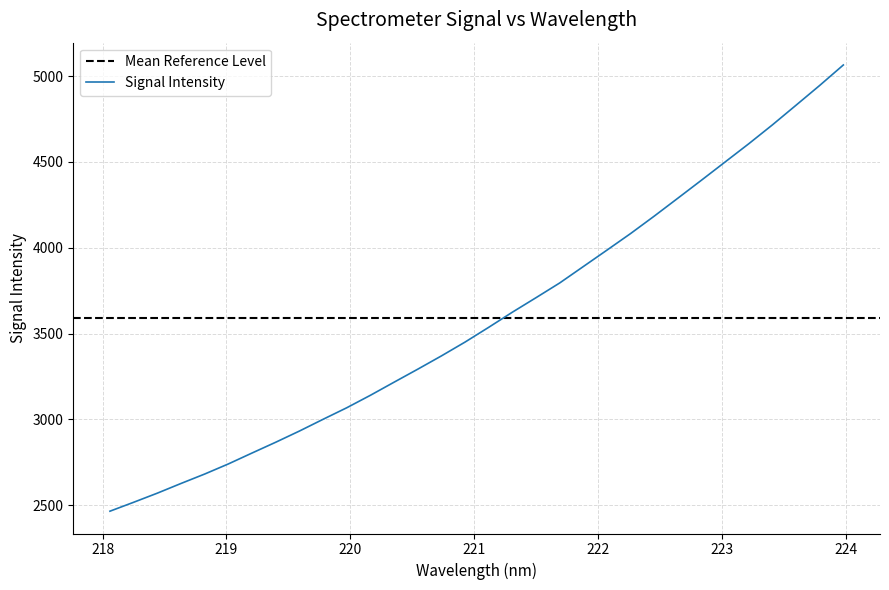

What is the lowest value of the Signal Intensity series?

2465.1